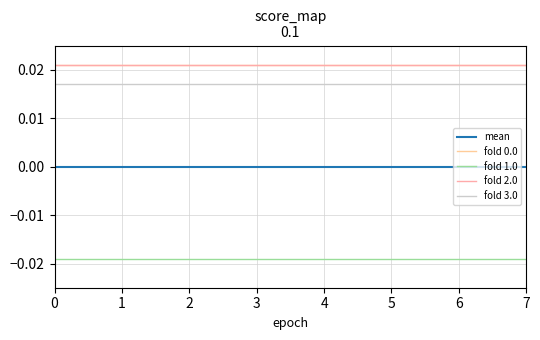

Reading left to right, list all the values displayed in this chart.

mean: 0=0.0	1=0.0	2=0.0	3=0.0	4=0.0	5=0.0	6=0.0	7=0.0
fold 0.0: 0=0.0	1=0.0	2=0.0	3=0.0	4=0.0	5=0.0	6=0.0	7=0.0
fold 1.0: 0=-0.0	1=-0.0	2=-0.0	3=-0.0	4=-0.0	5=-0.0	6=-0.0	7=-0.0
fold 2.0: 0=0.0	1=0.0	2=0.0	3=0.0	4=0.0	5=0.0	6=0.0	7=0.0
fold 3.0: 0=0.0	1=0.0	2=0.0	3=0.0	4=0.0	5=0.0	6=0.0	7=0.0